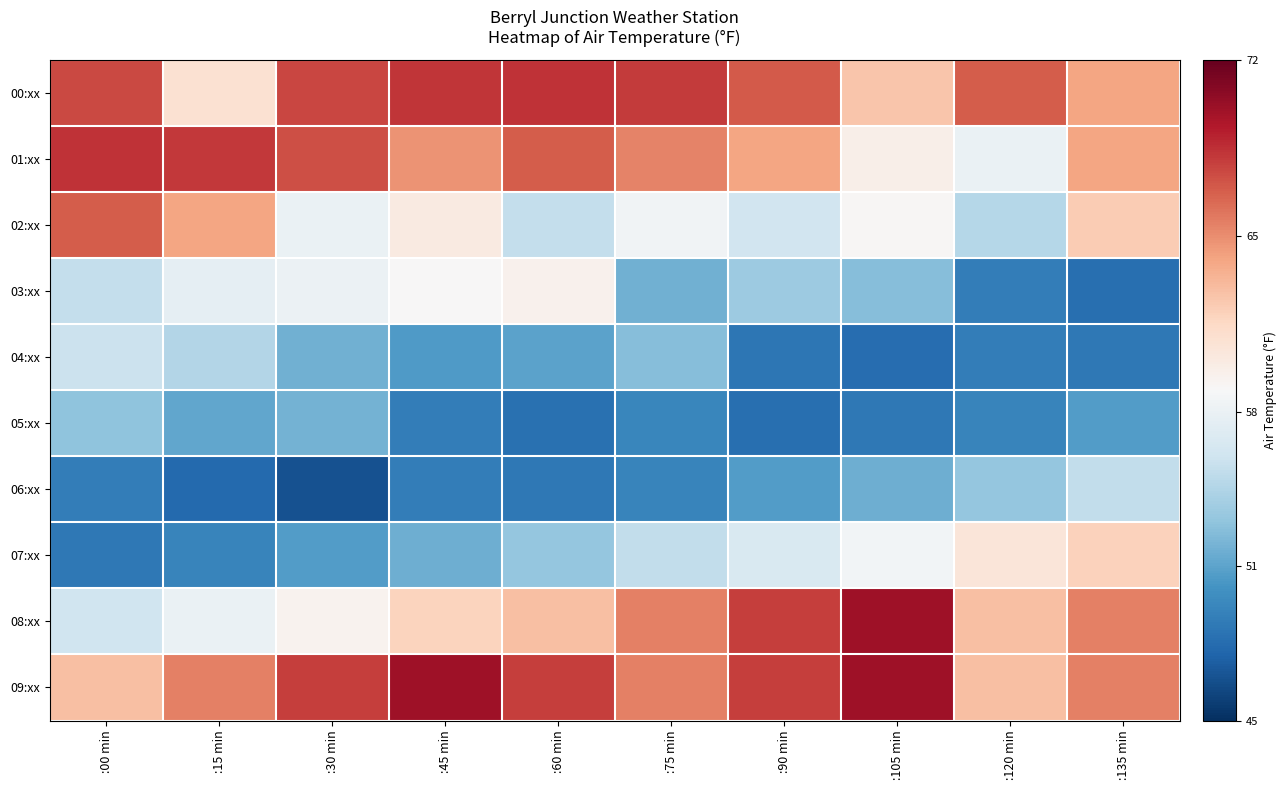

Between :15 min and :120 min, which is larger?

:120 min